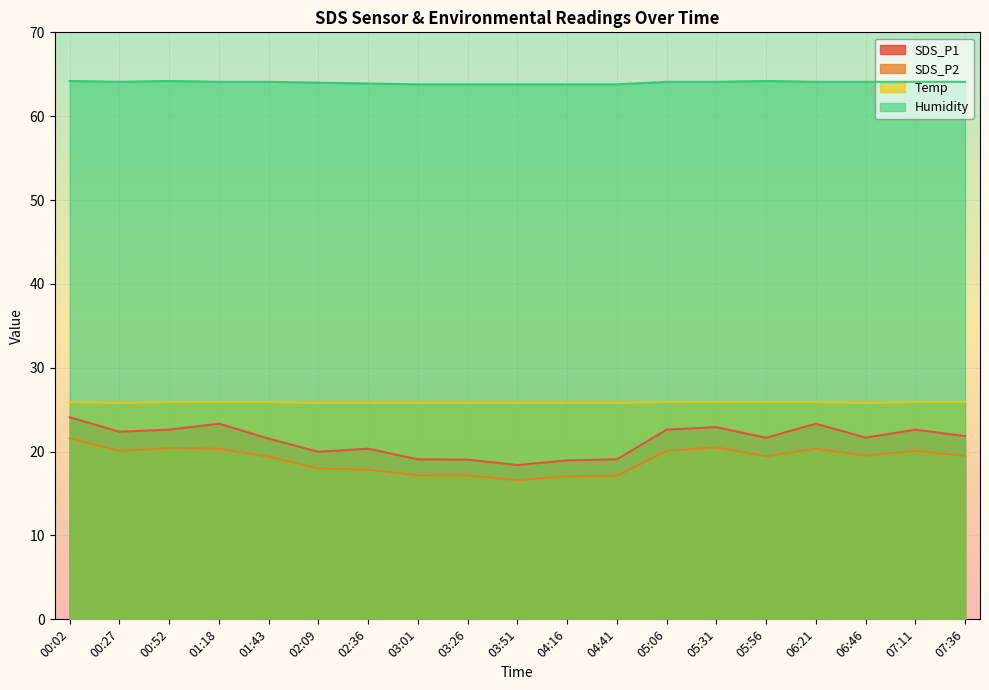

What are all the series names shown in the legend?

SDS_P1, SDS_P2, Temp, Humidity